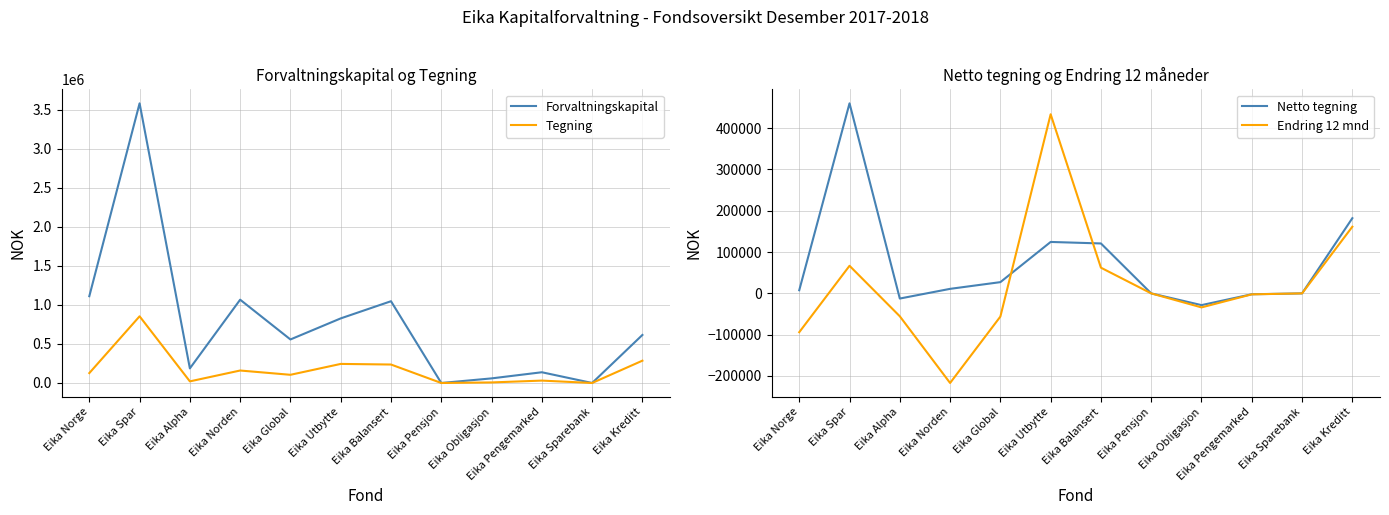

Is the value of Netto tegning at Eika Pengemarked greater than the value of Tegning at Eika Kreditt?

No